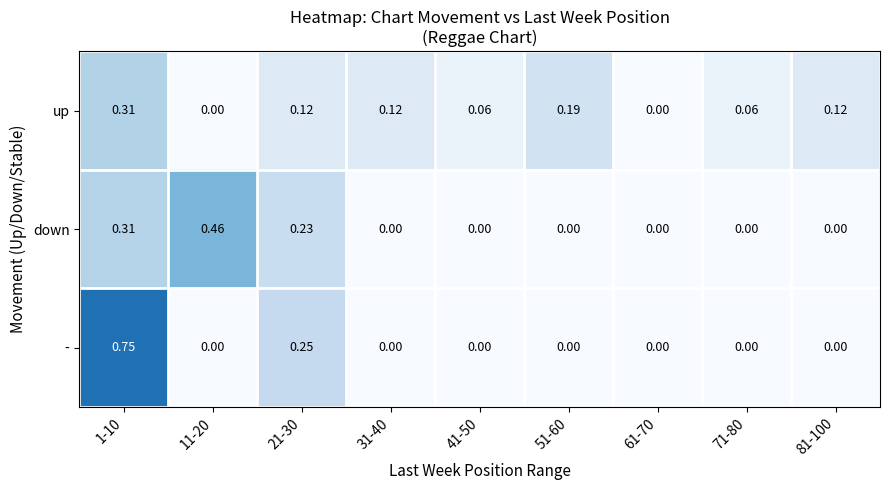

Which series has the largest range (max minus min)?

-